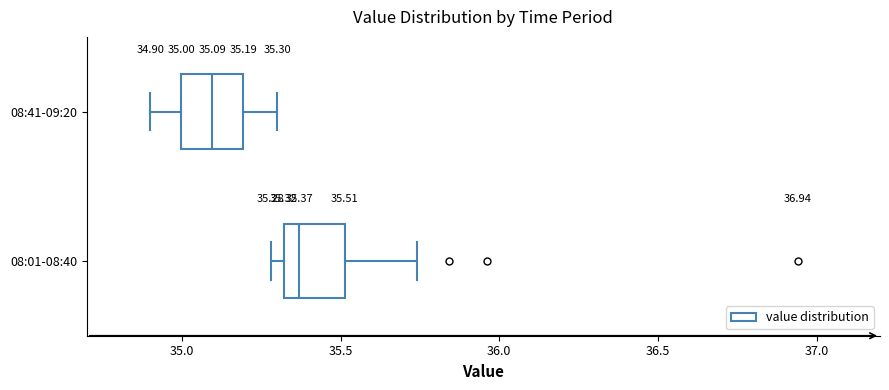

Which box's median line is the furthest to the right?

08:01-08:40